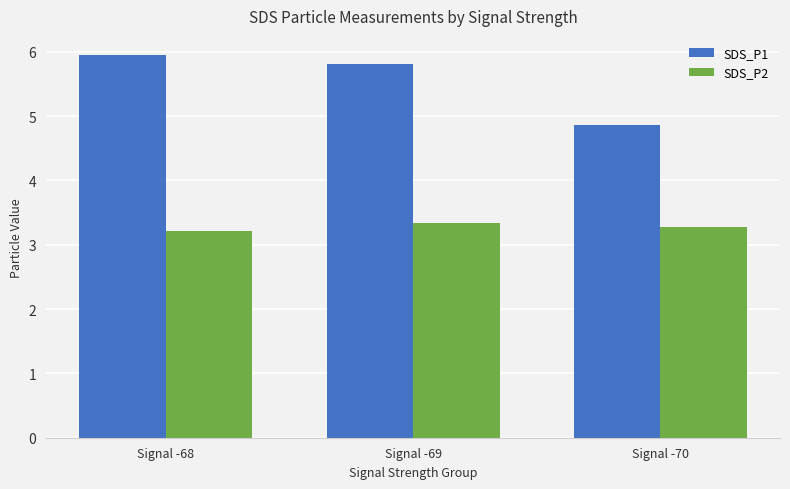

The value of SDS_P2 at Signal -70 is 3.3. True or false?

True